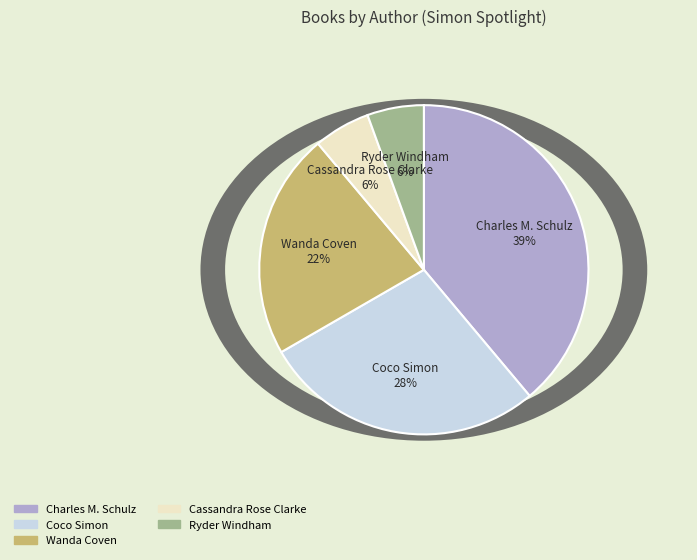

Rank the categories by value from lowest to highest.

Cassandra Rose Clarke, Ryder Windham, Wanda Coven, Coco Simon, Charles M. Schulz